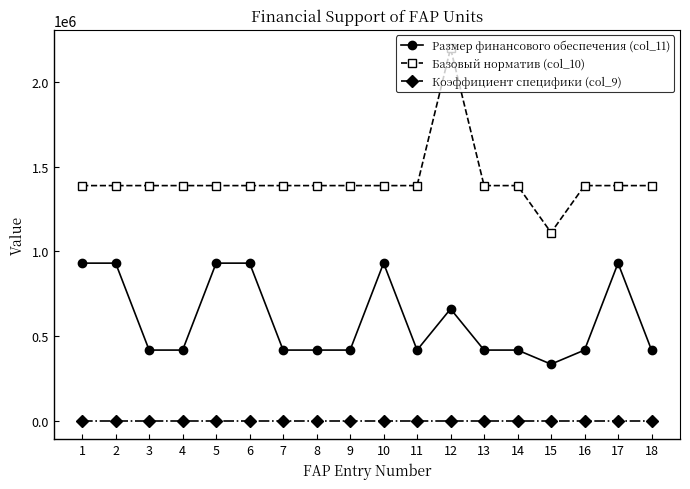

Rank the series by their average value, from lowest to highest.

Коэффициент специфики (col_9), Размер финансового обеспечения (col_11), Базовый норматив (col_10)